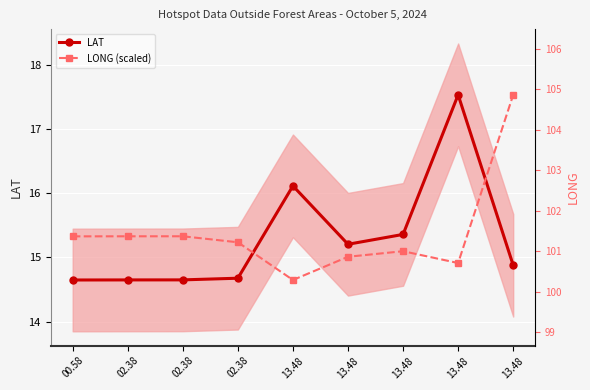

What is the sum of all LAT values?

137.7